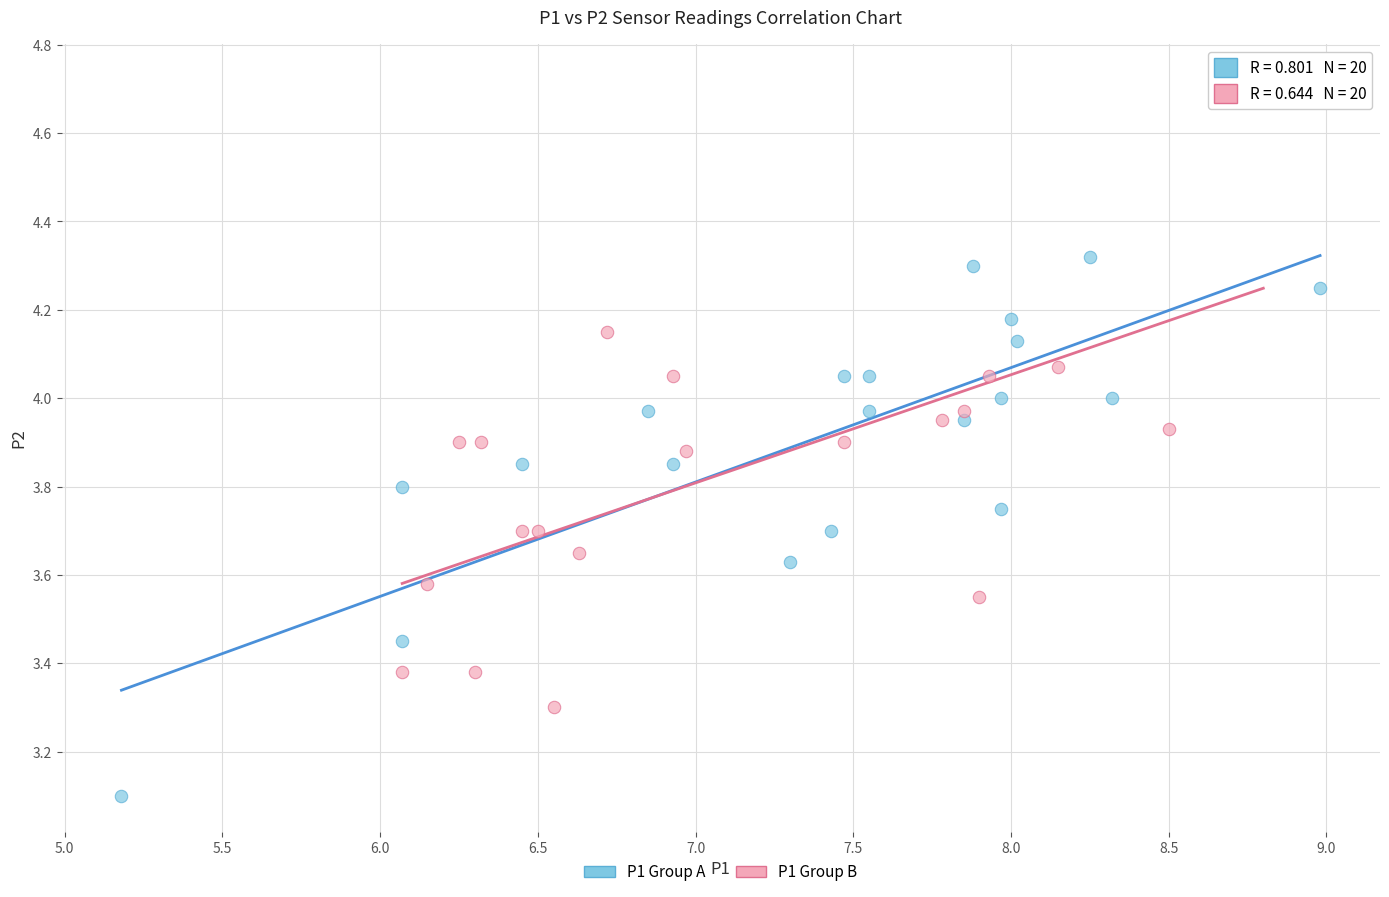

Which series contains the highest Y value?

P1 Group B